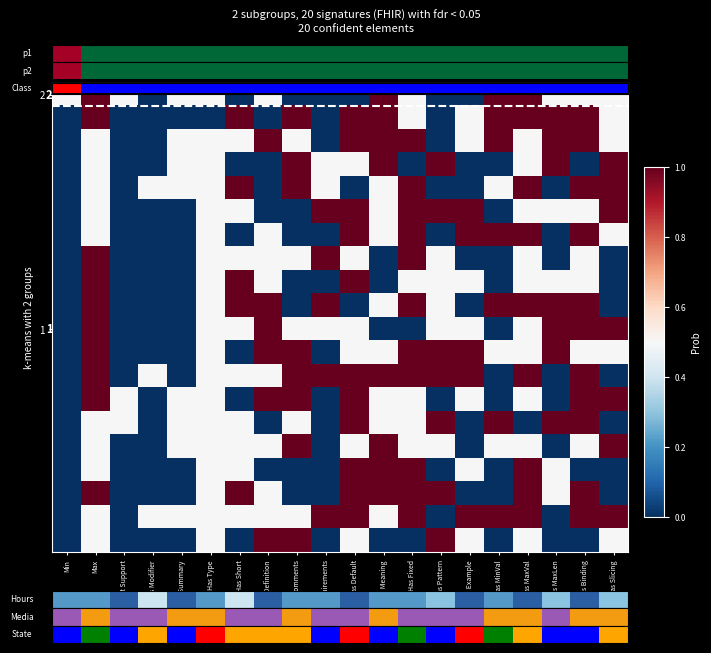

At which category is the sum across all series the highest?

Max